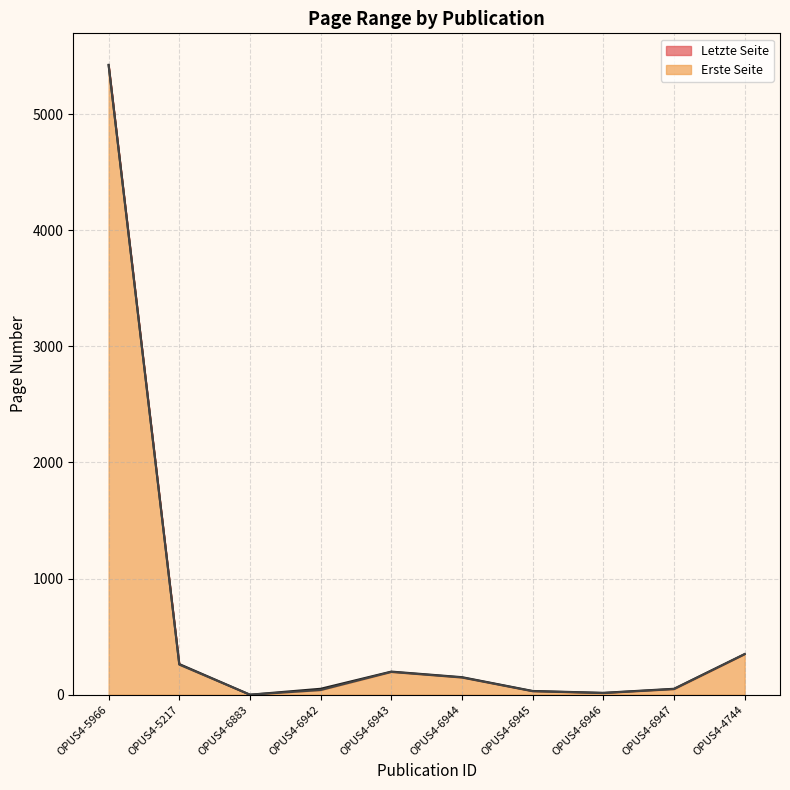

How many values in the Erste Seite series are below 148?

5